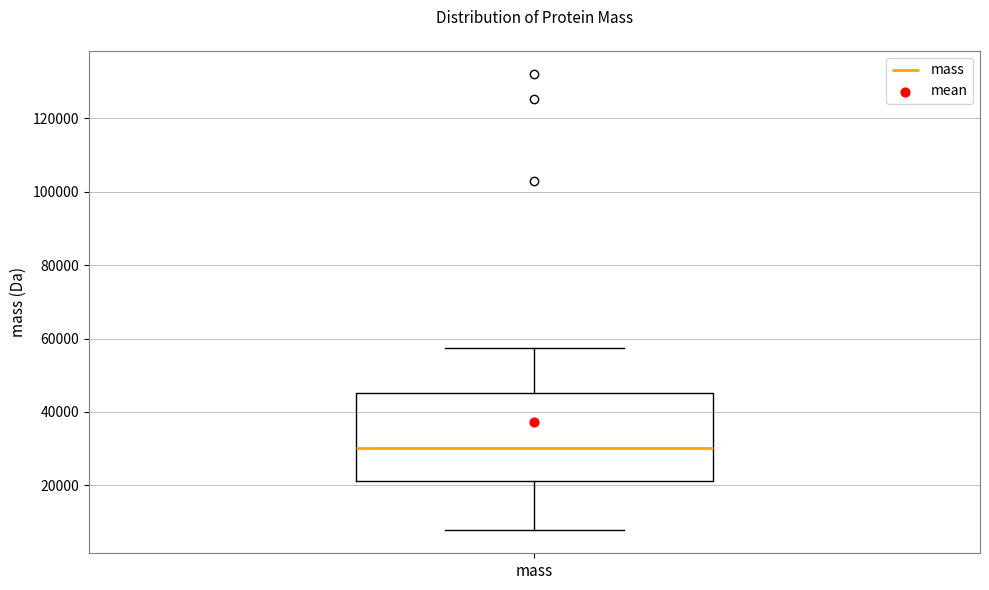

Read this box plot against the y-axis: the position of the median line, the range covered by the box, and the ends of both whiskers. The values are not printed on the chart, so give them approximately, as read against the axis.

median 30000, box 22000 to 46000, whiskers 8000 to 58000